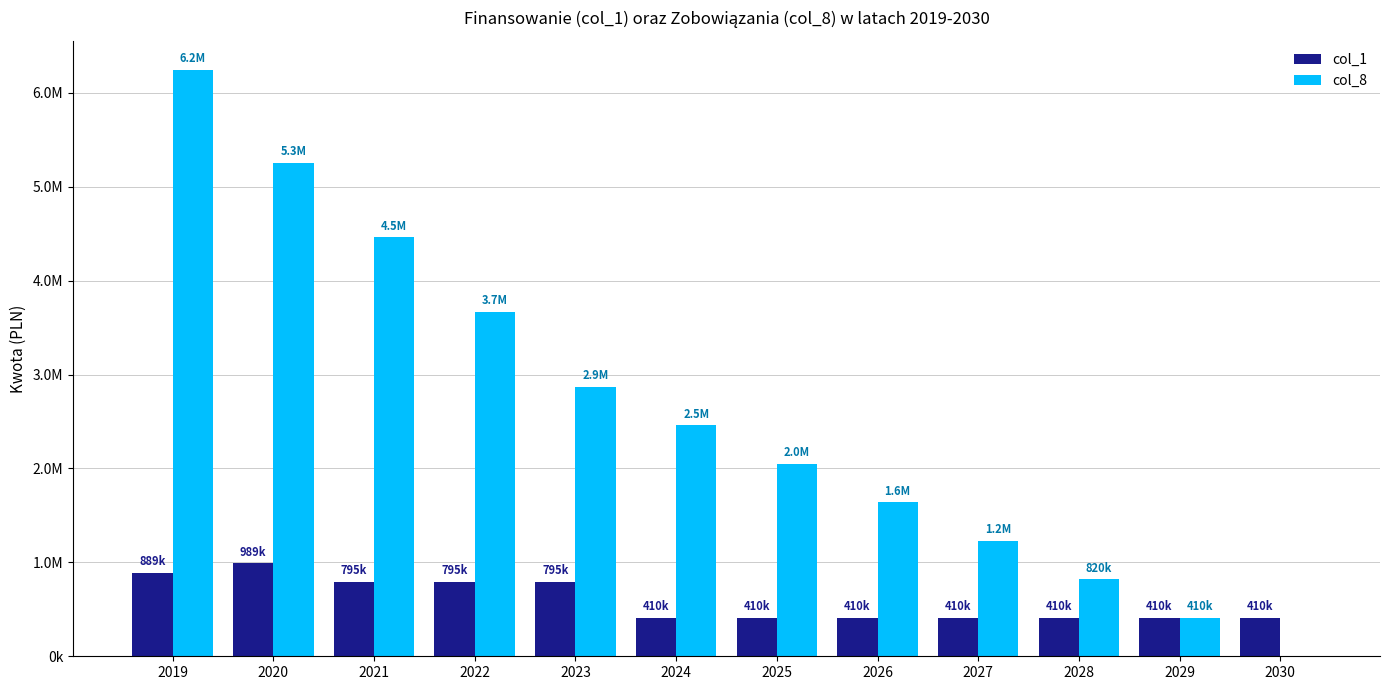

Where is col_1 nearest to the value 699500?

2021